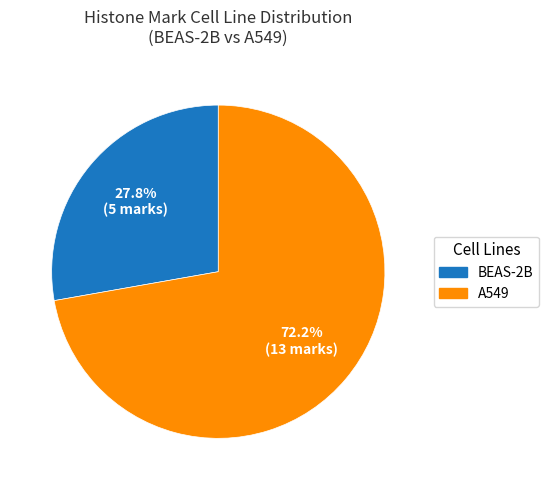

What is the majority slice?

A549